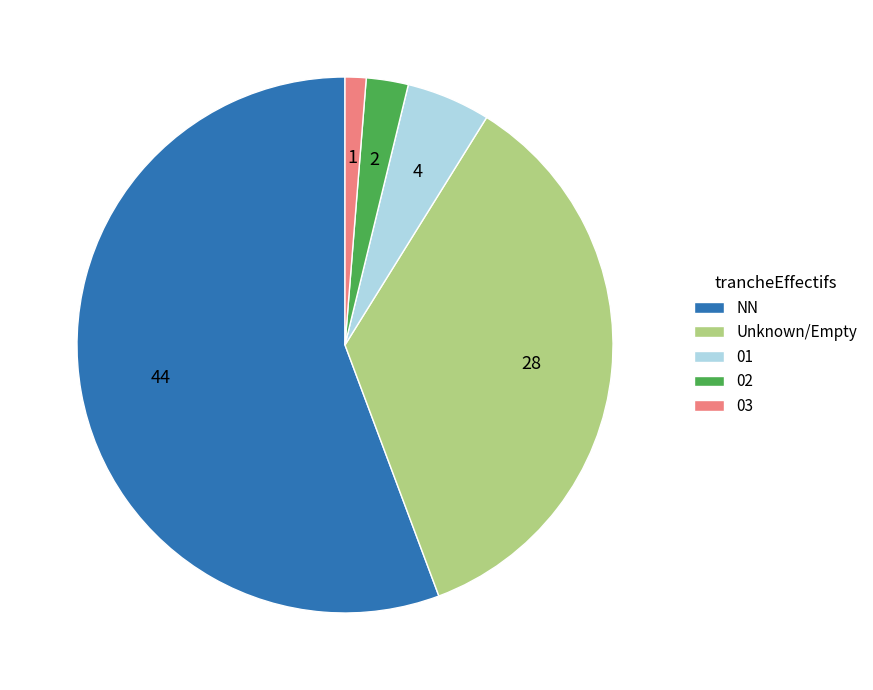

Is it true that 01 is 15% of the pie?

False